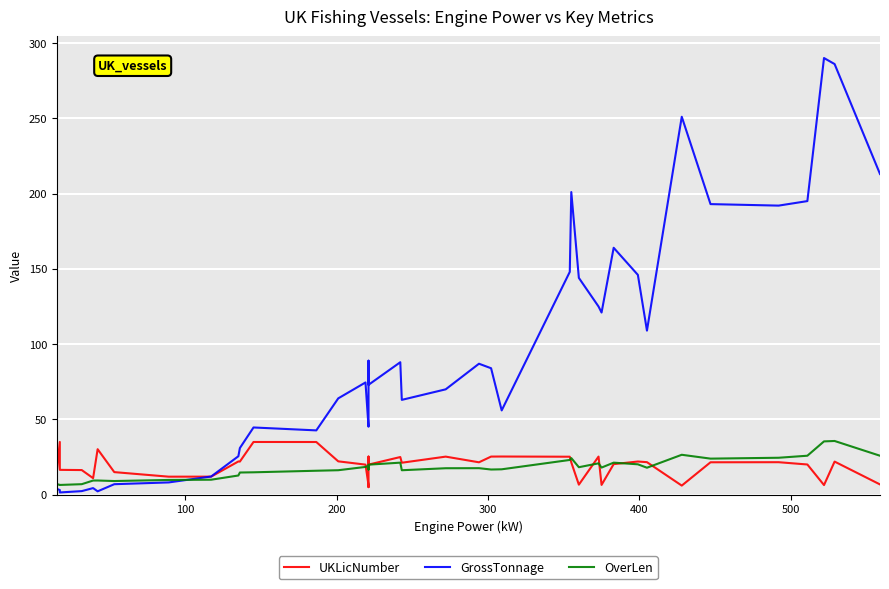

In GrossTonnage, how many points are lower than both neighbors (excluding endpoints)?

10